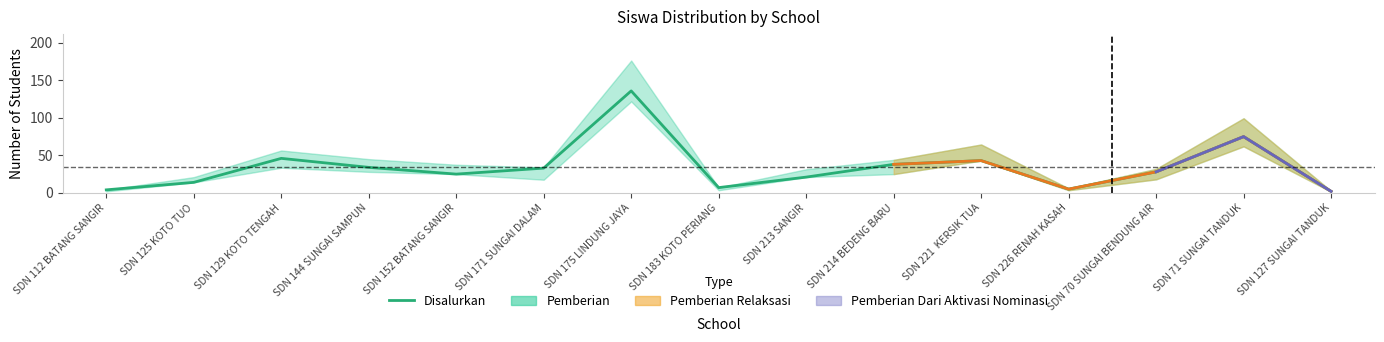

What is the average value?

34